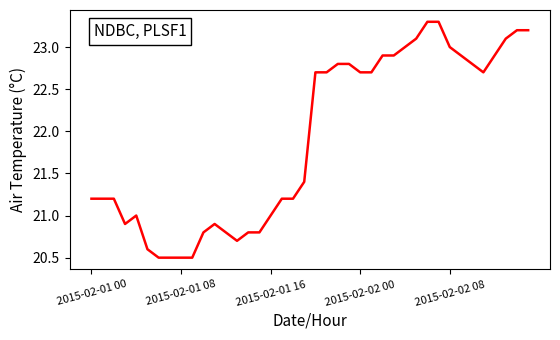

What is the difference between the maximum and minimum values?

2.8